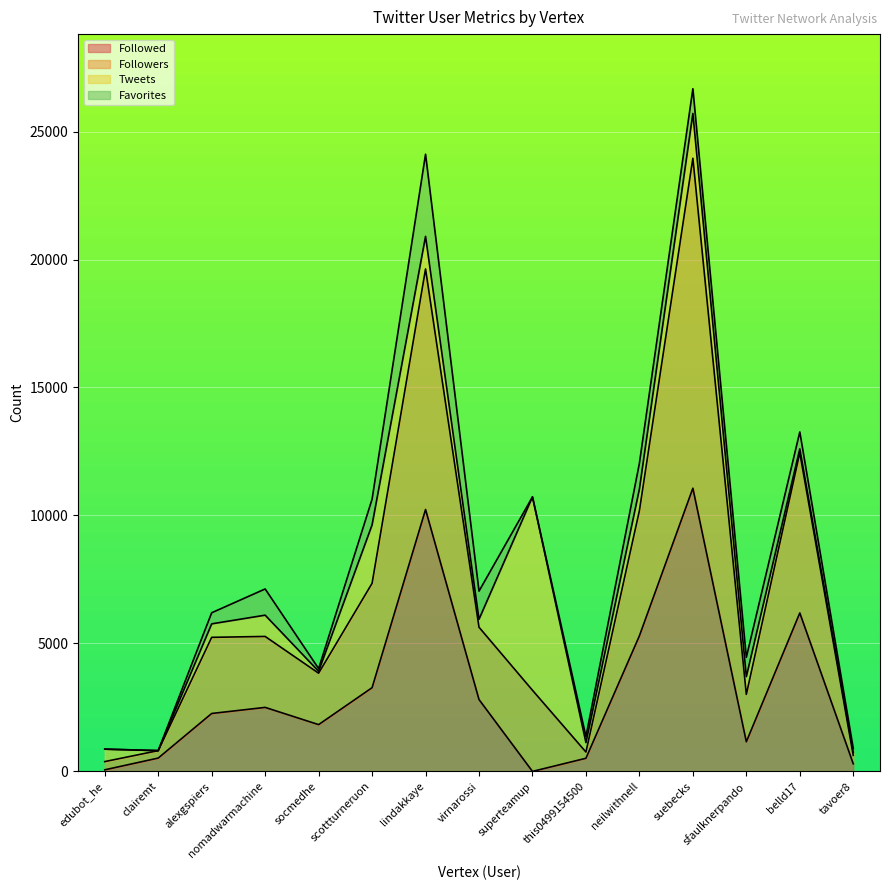

Which series has the largest total across all categories?

Followers